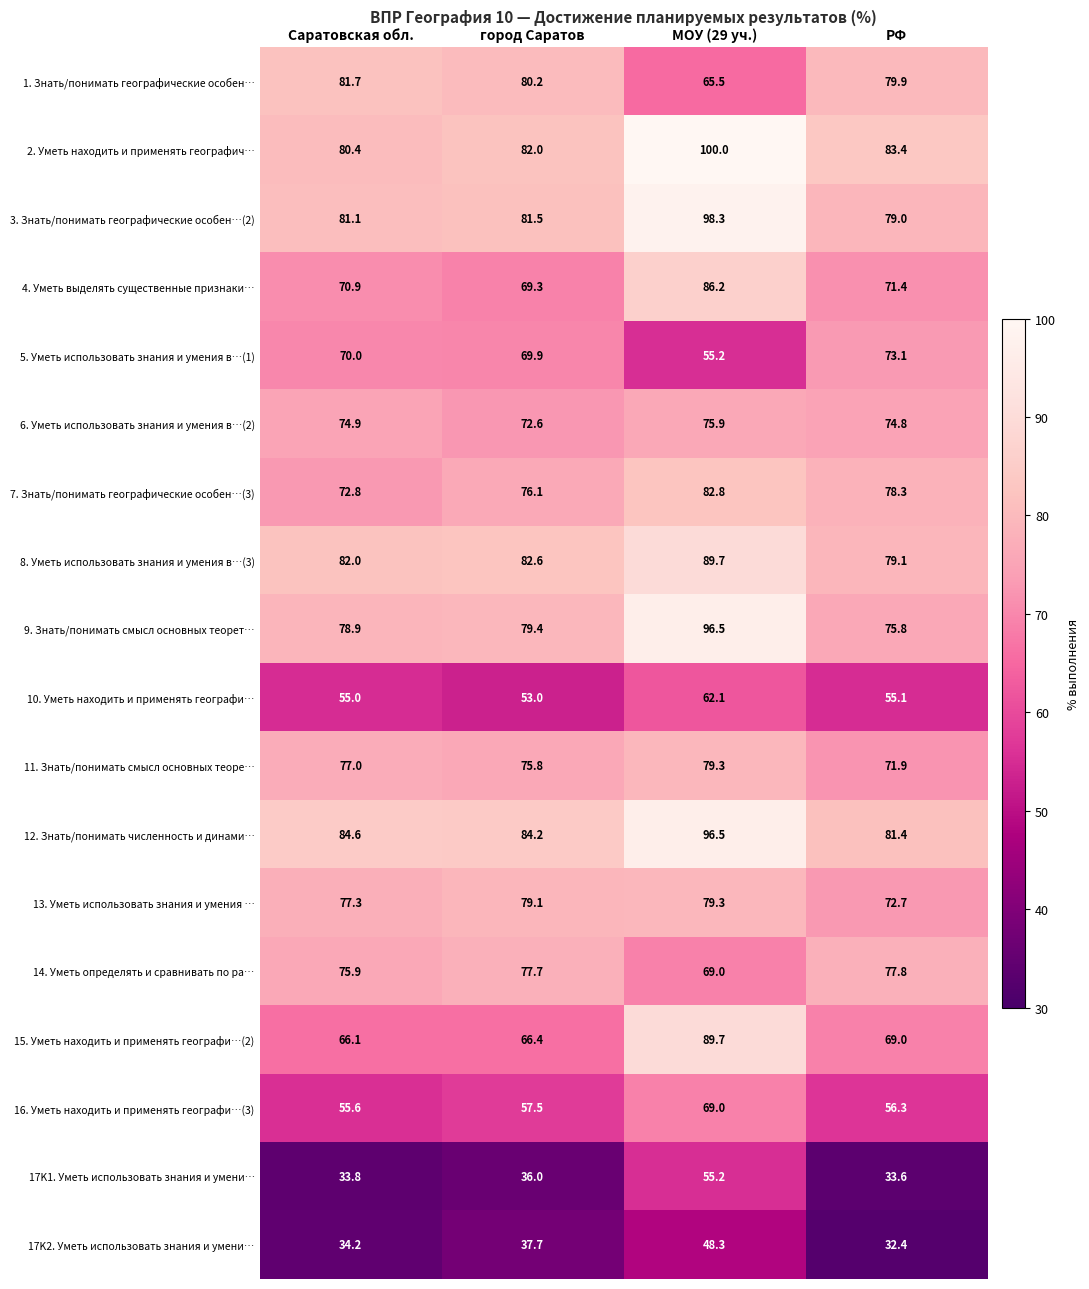

What is the sum of all 3. Знать/понимать географические особен…(2) values?

339.9